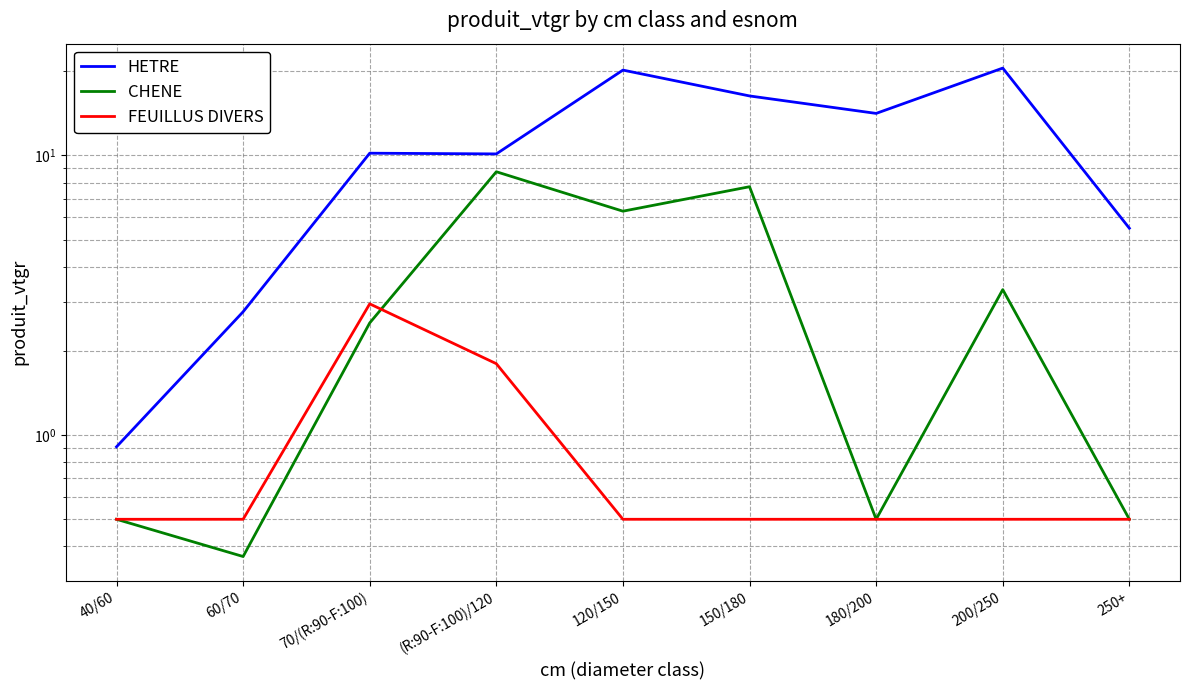

What position from the right is 250+?

1